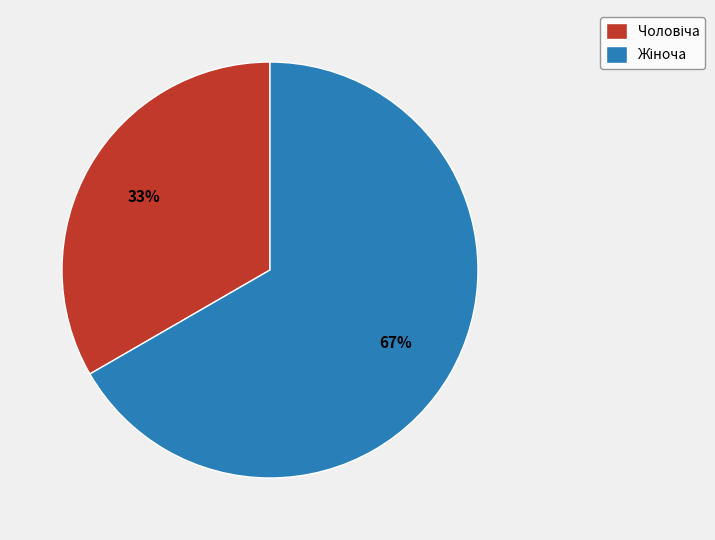

To the nearest percent, what is the average slice percentage?

50%